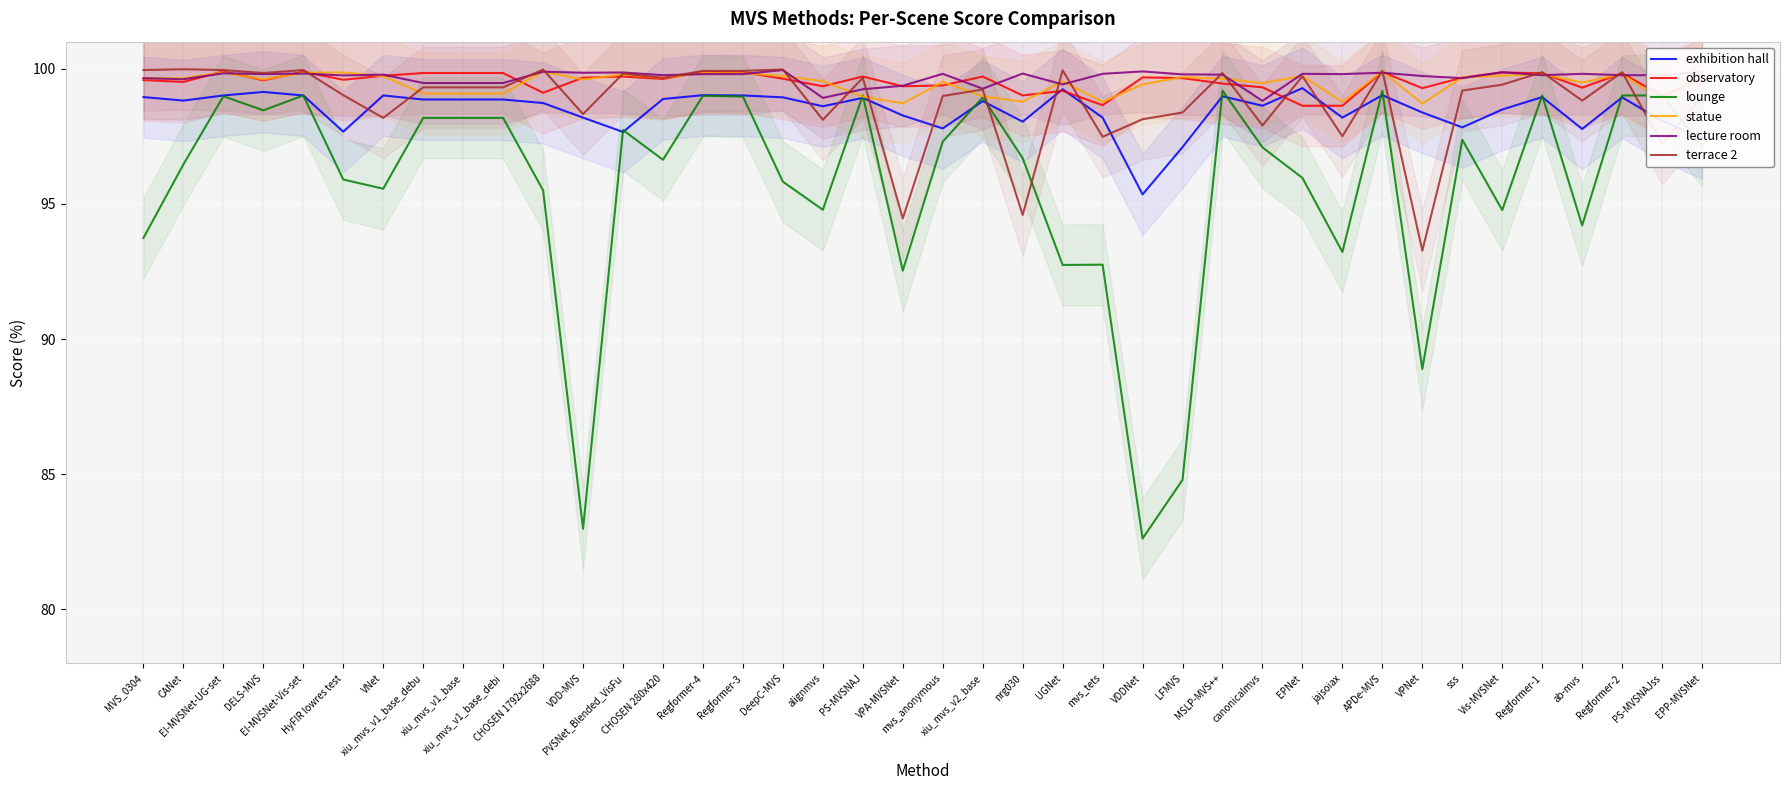

The value of observatory at DeepC-MVS is 157.8. True or false?

False